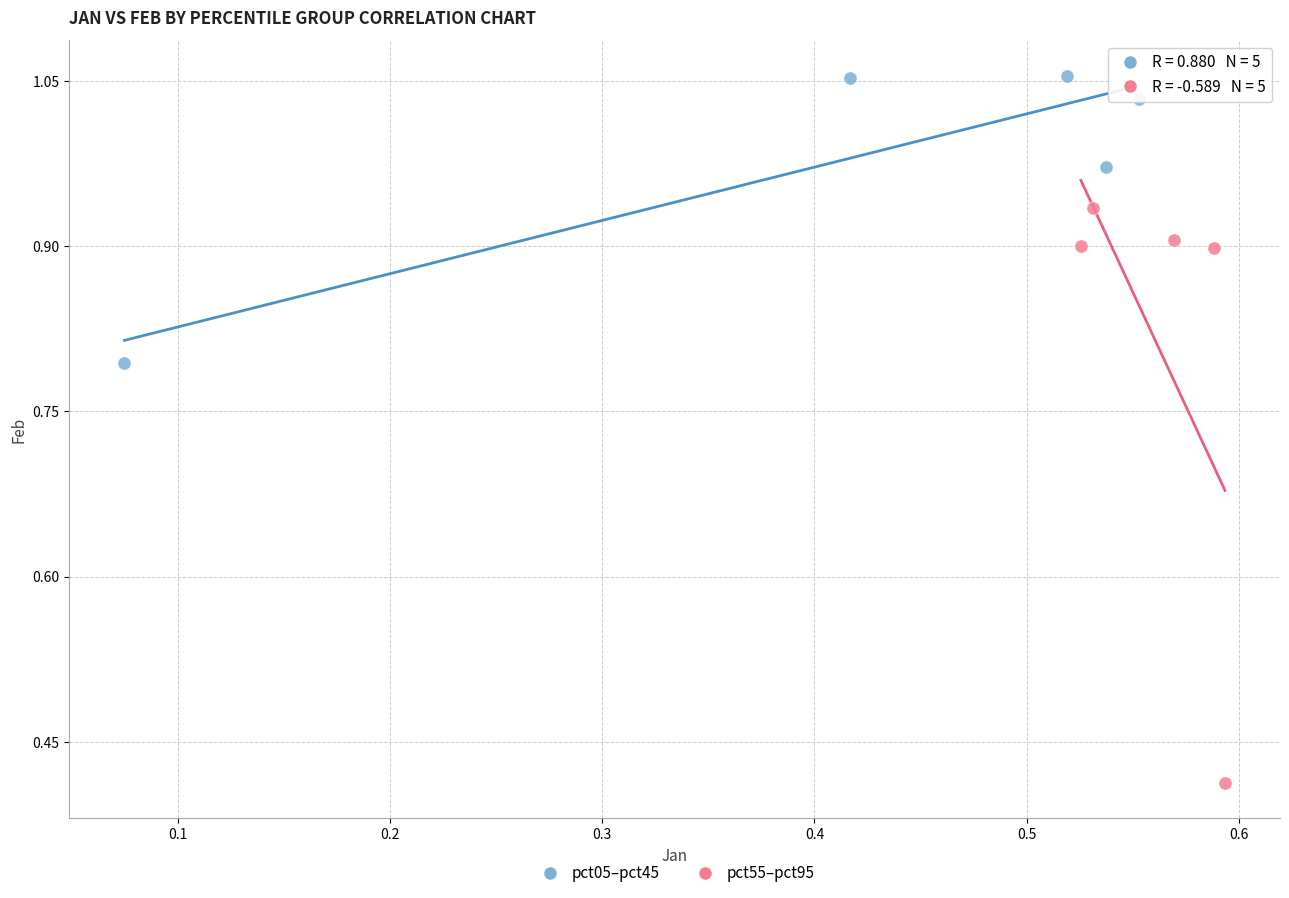

Which series contains the highest Y value?

pct05–pct45